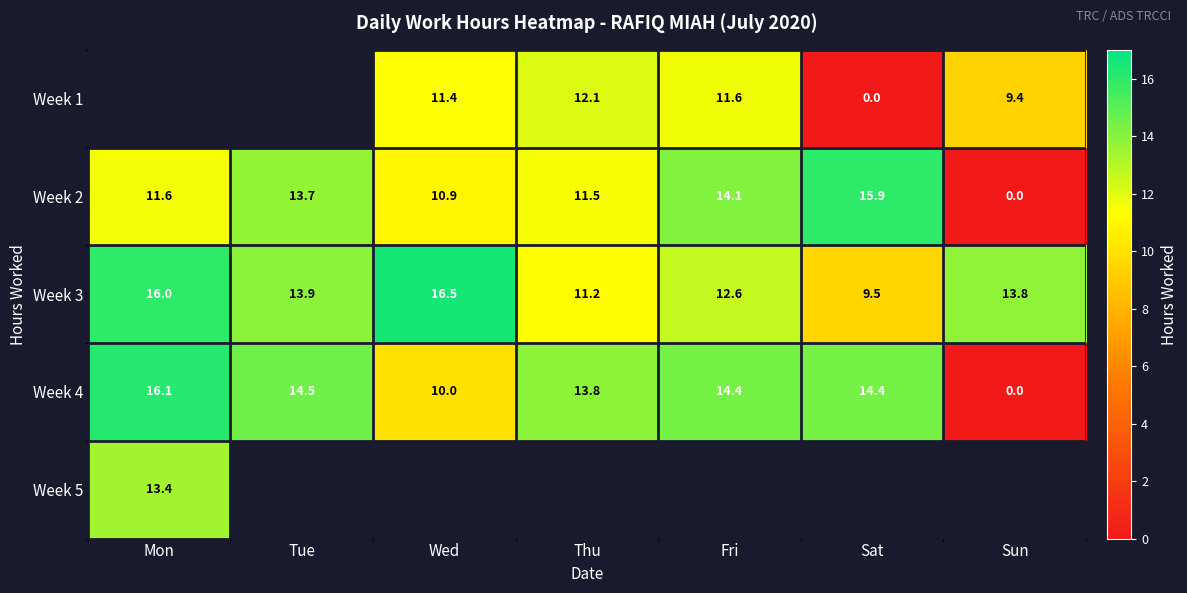

Where does the Week 2 series first go above 11?

Mon